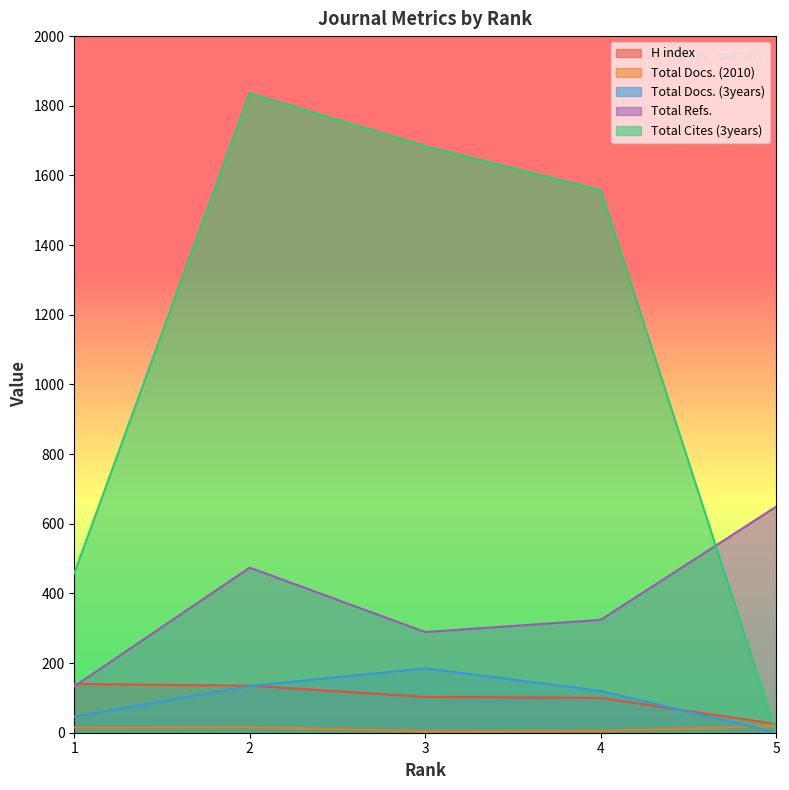

True or false: Total Docs. (3years) has a value of 185 at 3.

True